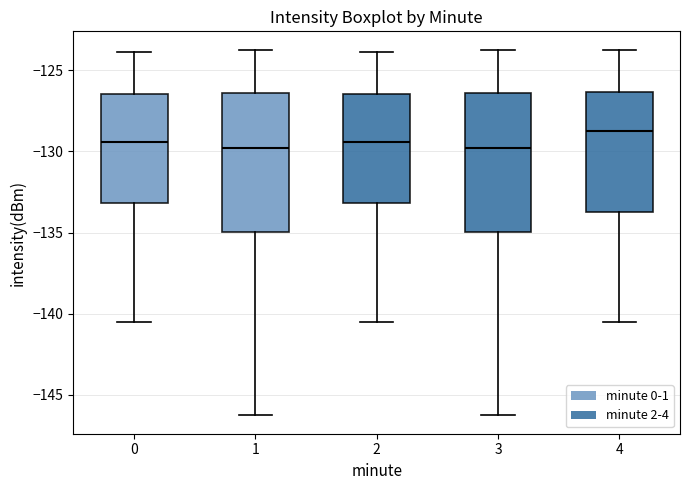

Reading left to right, transcribe this box plot: for each box, give where its median line is, the range the box spans, and where its two whiskers end, as read against the y-axis. The values are not printed on the chart, so give them approximately, as read against the axis.

0: median -129.5, box -133.0 to -126.5, whiskers -140.5 to -124.0
1: median -130.0, box -135.0 to -126.5, whiskers -146.5 to -123.5
2: median -129.5, box -133.0 to -126.5, whiskers -140.5 to -124.0
3: median -130.0, box -135.0 to -126.5, whiskers -146.5 to -123.5
4: median -128.5, box -133.5 to -126.5, whiskers -140.5 to -123.5